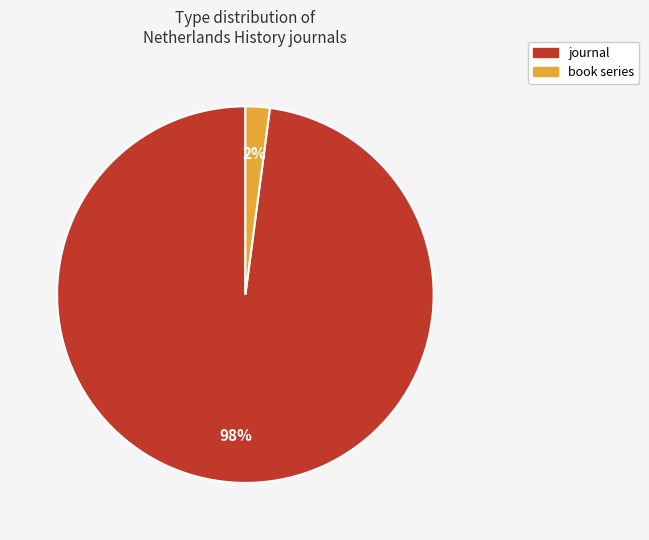

Does book series account for over 50% of the chart?

No